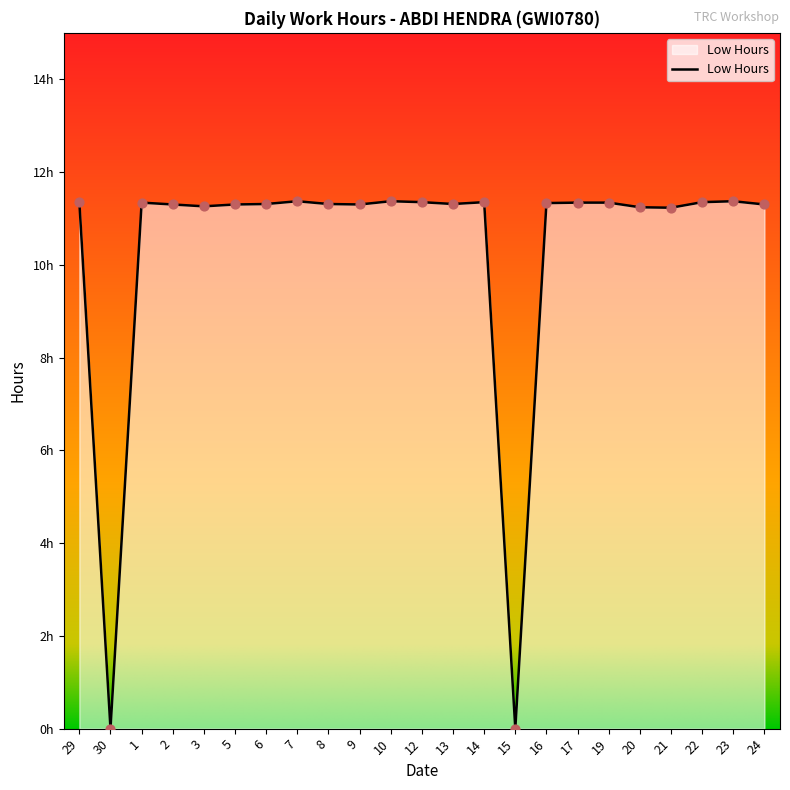

Which has a higher value, 14 or 19?

14